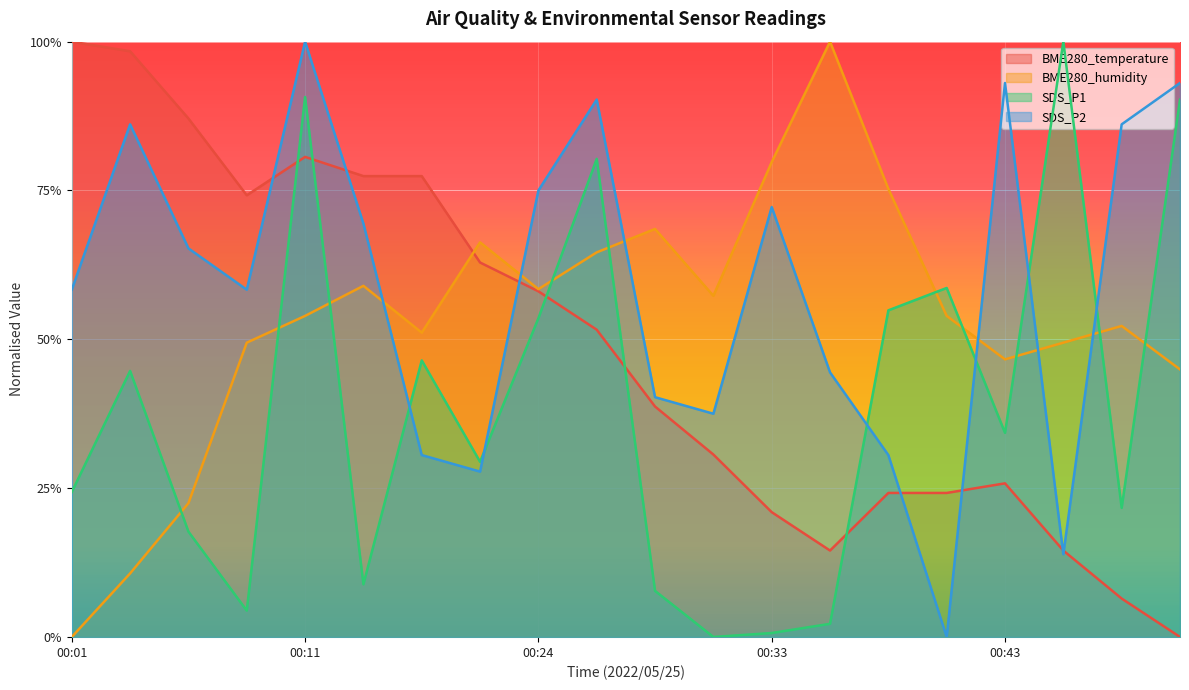

How many lines are shown in the chart?

4